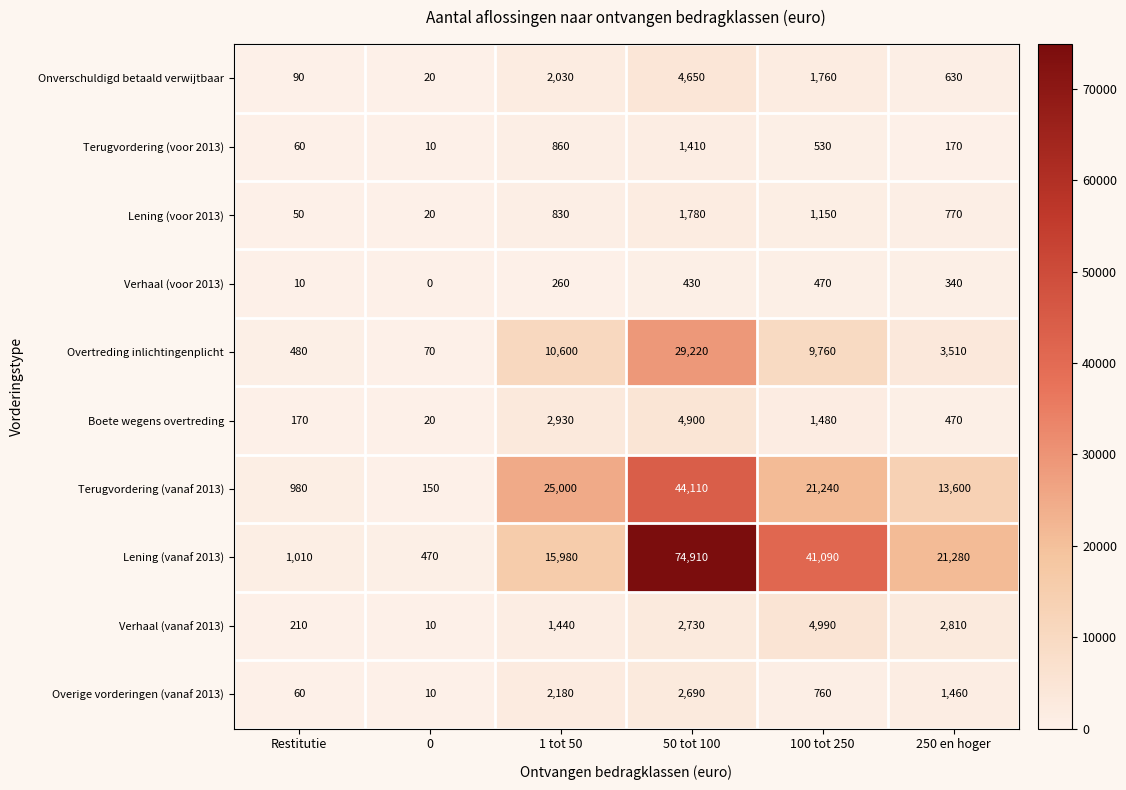

How many series are shown in this chart?

10